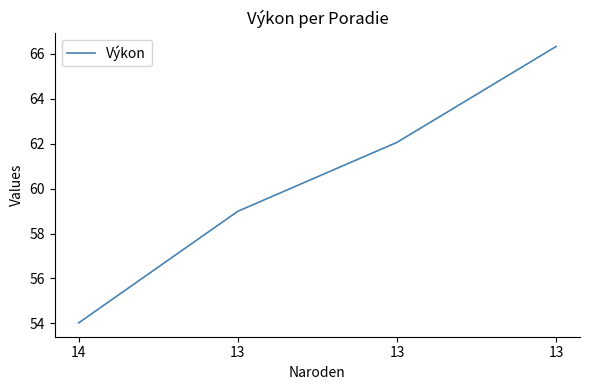

Count the number of categories in the chart.

4